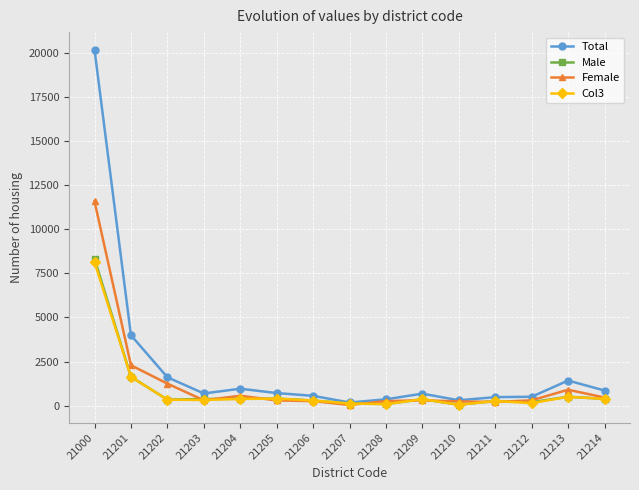

At which category is the sum across all series the highest?

21000